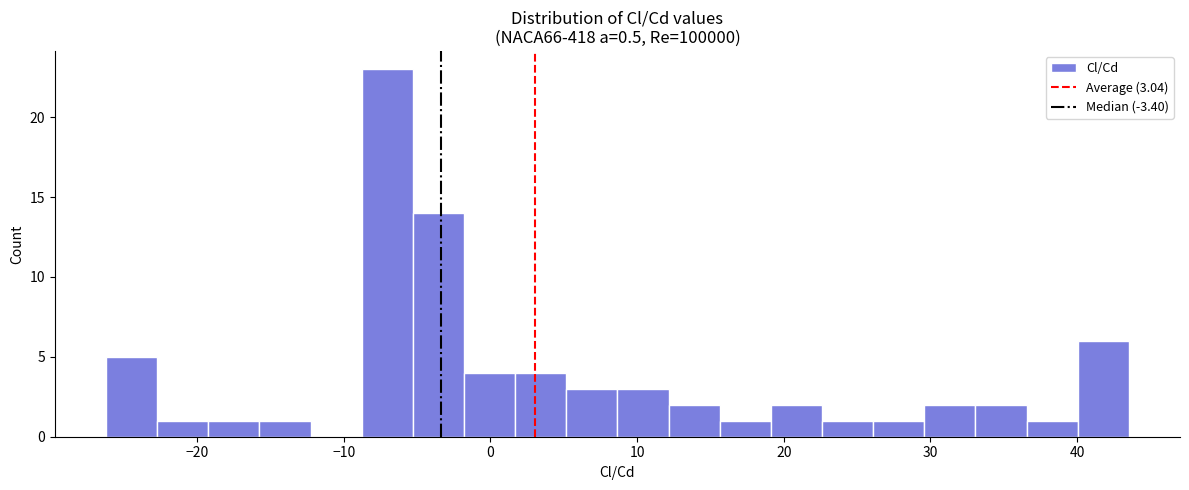

Around what value on the x-axis is the tallest bar? Give the approximate position of its centre, as read against the axis.

-7